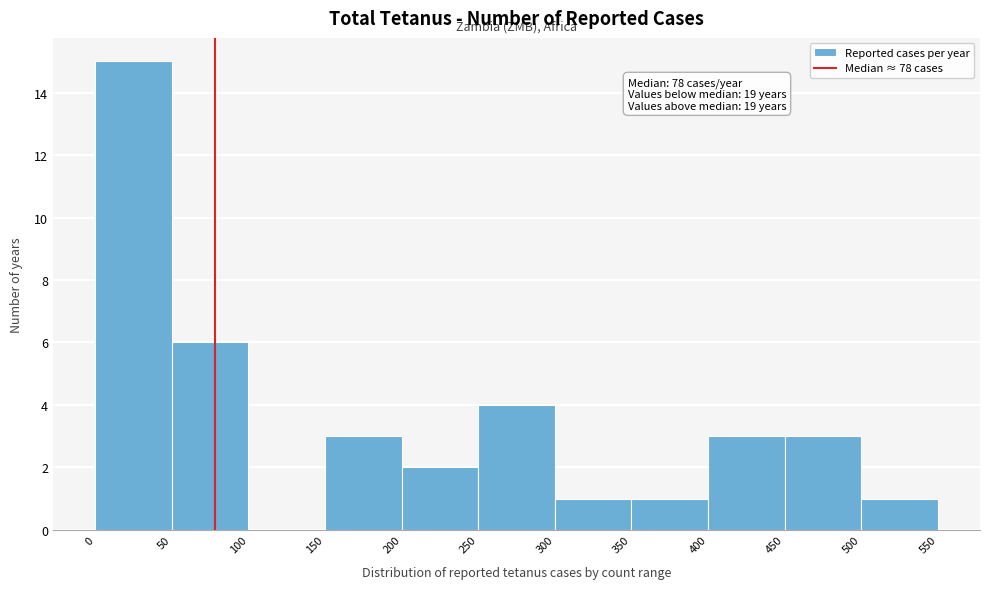

Over which range of the x-axis is the bar tallest?

0 to 50